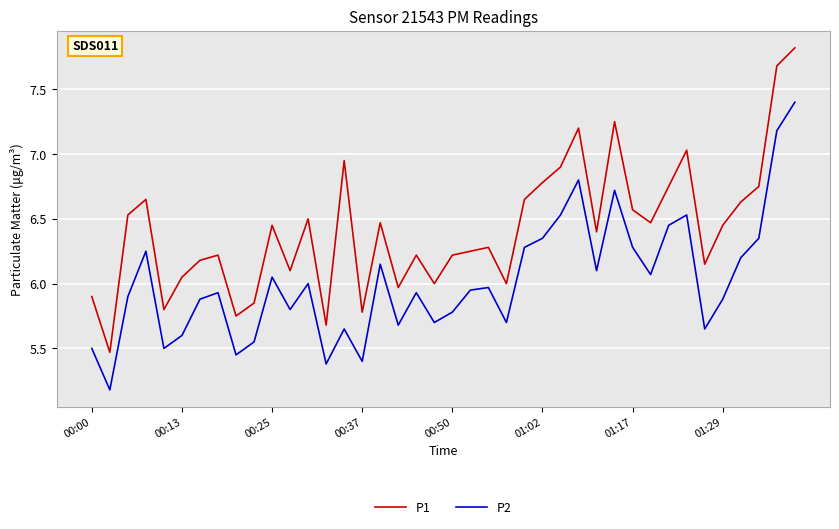

How many lines are shown in the chart?

2